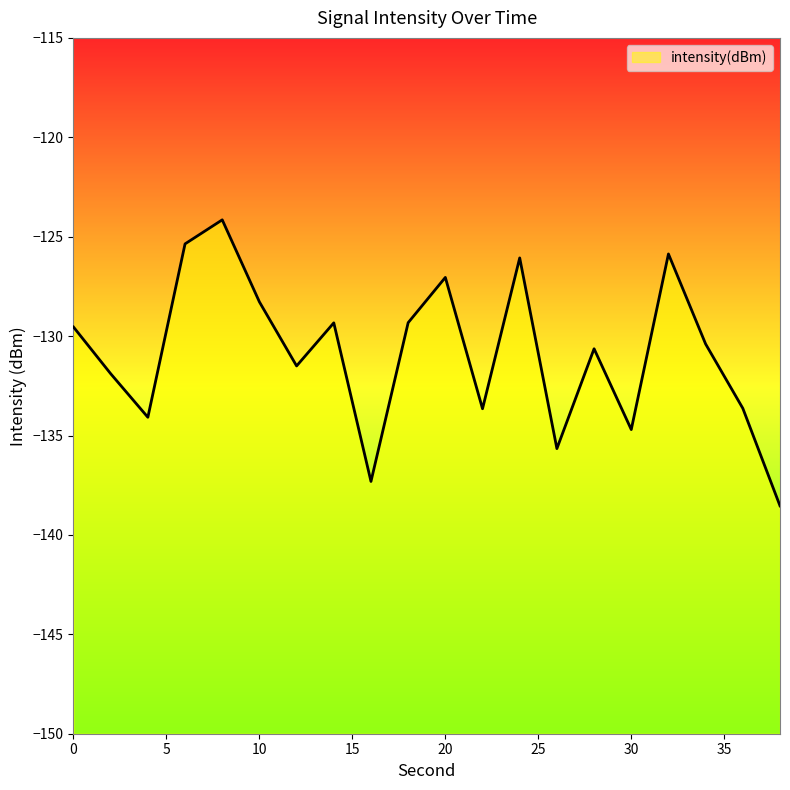

True or false: the data has more than 0 interior local peaks.

True